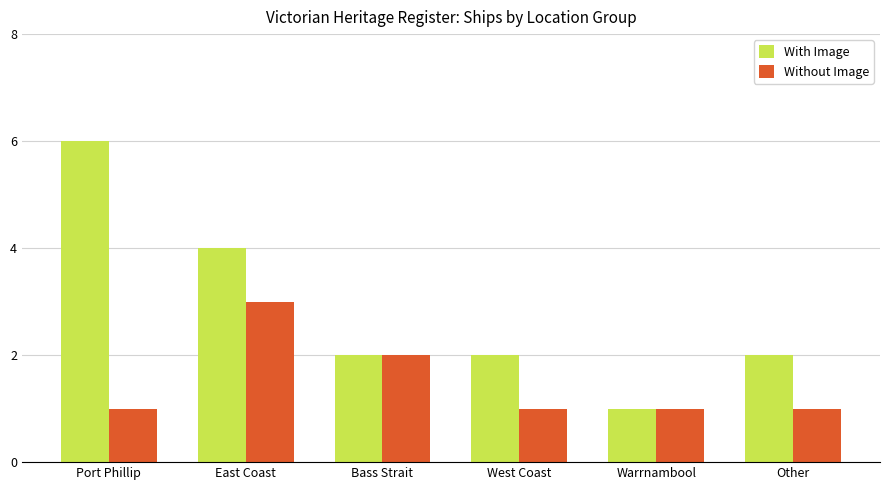

What is the minimum value for With Image?

1